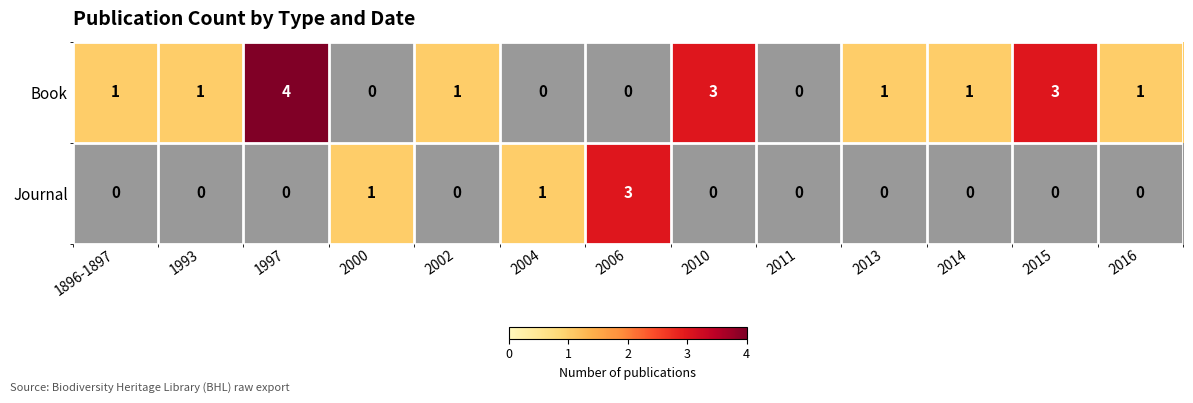

The Book series shows 0 at 2004. True or false?

True